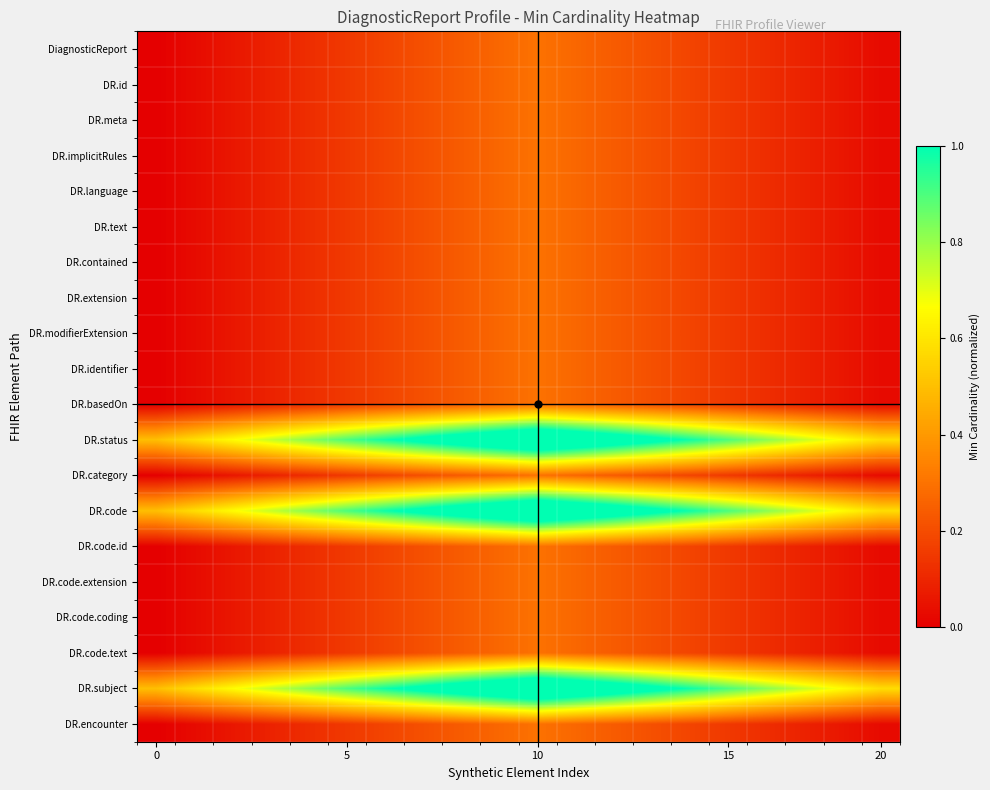

Reading left to right, transcribe all the data shown in this chart.

DiagnosticReport: 0.0	0.0	0.1	0.1	0.1	0.1	0.2	0.2	0.2	0.3	0.3	0.3	0.2	0.2	0.2	0.1	0.1	0.1	0.1	0.0
DR.id: 0.0	0.0	0.1	0.1	0.1	0.1	0.2	0.2	0.2	0.3	0.3	0.3	0.2	0.2	0.2	0.1	0.1	0.1	0.1	0.0
DR.meta: 0.0	0.0	0.1	0.1	0.1	0.1	0.2	0.2	0.2	0.3	0.3	0.3	0.2	0.2	0.2	0.1	0.1	0.1	0.1	0.0
DR.implicitRules: 0.0	0.0	0.1	0.1	0.1	0.1	0.2	0.2	0.2	0.3	0.3	0.3	0.2	0.2	0.2	0.1	0.1	0.1	0.1	0.0
DR.language: 0.0	0.0	0.1	0.1	0.1	0.1	0.2	0.2	0.2	0.3	0.3	0.3	0.2	0.2	0.2	0.1	0.1	0.1	0.1	0.0
DR.text: 0.0	0.0	0.1	0.1	0.1	0.1	0.2	0.2	0.2	0.3	0.3	0.3	0.2	0.2	0.2	0.1	0.1	0.1	0.1	0.0
DR.contained: 0.0	0.0	0.1	0.1	0.1	0.1	0.2	0.2	0.2	0.3	0.3	0.3	0.2	0.2	0.2	0.1	0.1	0.1	0.1	0.0
DR.extension: 0.0	0.0	0.1	0.1	0.1	0.1	0.2	0.2	0.2	0.3	0.3	0.3	0.2	0.2	0.2	0.1	0.1	0.1	0.1	0.0
DR.modifierExtension: 0.0	0.0	0.1	0.1	0.1	0.1	0.2	0.2	0.2	0.3	0.3	0.3	0.2	0.2	0.2	0.1	0.1	0.1	0.1	0.0
DR.identifier: 0.0	0.0	0.1	0.1	0.1	0.1	0.2	0.2	0.2	0.3	0.3	0.3	0.2	0.2	0.2	0.1	0.1	0.1	0.1	0.0
DR.basedOn: 0.0	0.0	0.1	0.1	0.1	0.1	0.2	0.2	0.2	0.3	0.3	0.3	0.2	0.2	0.2	0.1	0.1	0.1	0.1	0.0
DR.status: 0.5	0.6	0.7	0.7	0.8	0.9	1.0	1.1	1.1	1.2	1.3	1.2	1.1	1.1	1.0	0.9	0.8	0.7	0.7	0.6
DR.category: 0.0	0.0	0.1	0.1	0.1	0.1	0.2	0.2	0.2	0.3	0.3	0.3	0.2	0.2	0.2	0.1	0.1	0.1	0.1	0.0
DR.code: 0.5	0.6	0.7	0.7	0.8	0.9	1.0	1.1	1.1	1.2	1.3	1.2	1.1	1.1	1.0	0.9	0.8	0.7	0.7	0.6
DR.code.id: 0.0	0.0	0.1	0.1	0.1	0.1	0.2	0.2	0.2	0.3	0.3	0.3	0.2	0.2	0.2	0.1	0.1	0.1	0.1	0.0
DR.code.extension: 0.0	0.0	0.1	0.1	0.1	0.1	0.2	0.2	0.2	0.3	0.3	0.3	0.2	0.2	0.2	0.1	0.1	0.1	0.1	0.0
DR.code.coding: 0.0	0.0	0.1	0.1	0.1	0.1	0.2	0.2	0.2	0.3	0.3	0.3	0.2	0.2	0.2	0.1	0.1	0.1	0.1	0.0
DR.code.text: 0.0	0.0	0.1	0.1	0.1	0.1	0.2	0.2	0.2	0.3	0.3	0.3	0.2	0.2	0.2	0.1	0.1	0.1	0.1	0.0
DR.subject: 0.5	0.6	0.7	0.7	0.8	0.9	1.0	1.1	1.1	1.2	1.3	1.2	1.1	1.1	1.0	0.9	0.8	0.7	0.7	0.6
DR.encounter: 0.0	0.0	0.1	0.1	0.1	0.1	0.2	0.2	0.2	0.3	0.3	0.3	0.2	0.2	0.2	0.1	0.1	0.1	0.1	0.0